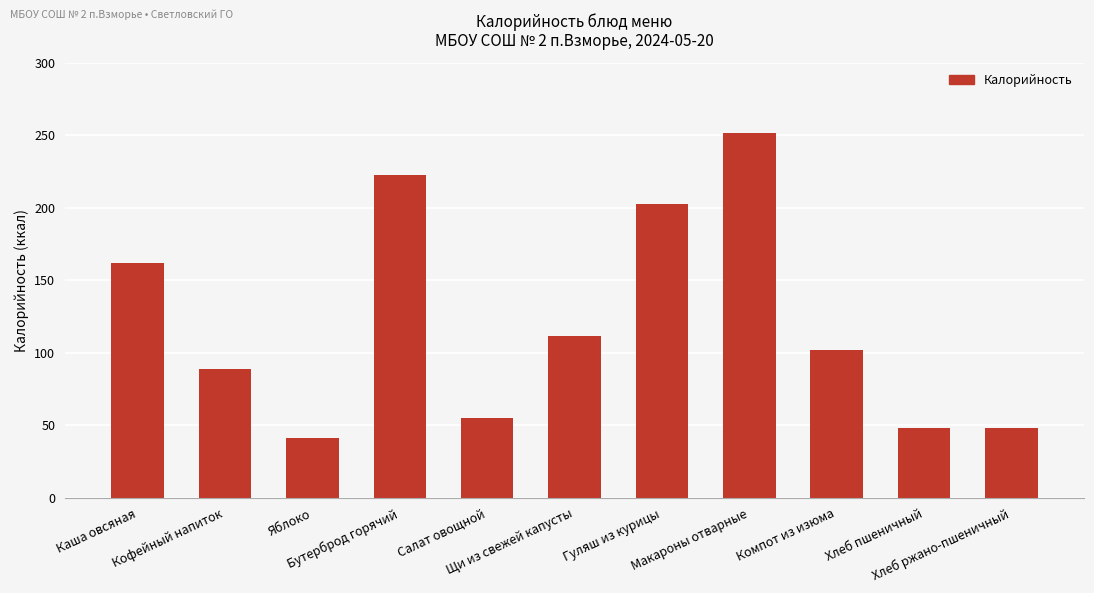

The value at Салат овощной is 80. True or false?

False